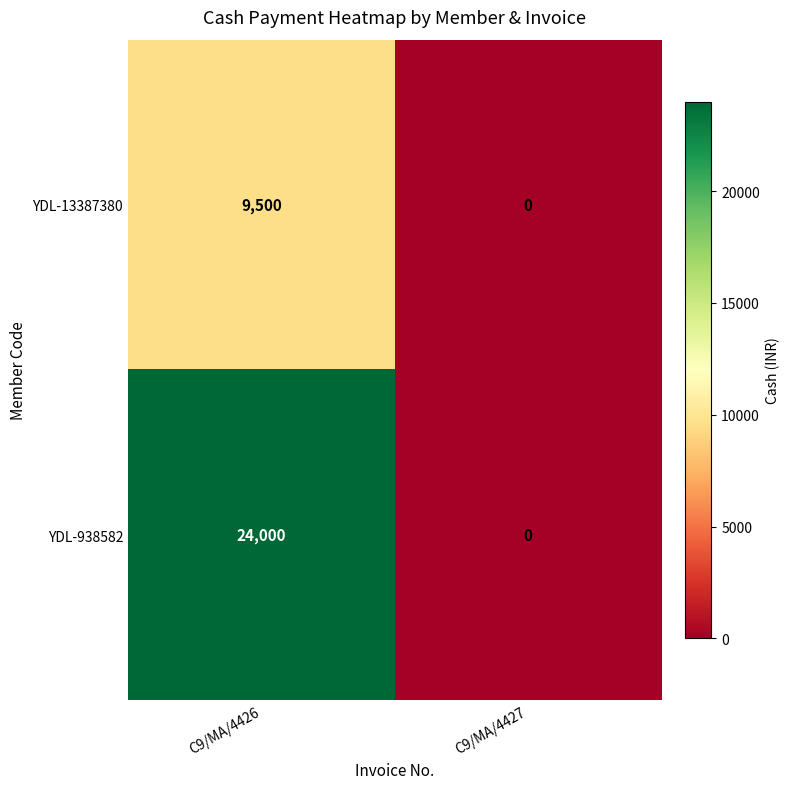

Read the YDL-938582 value at C9/MA/4426, to the nearest 10.

24000